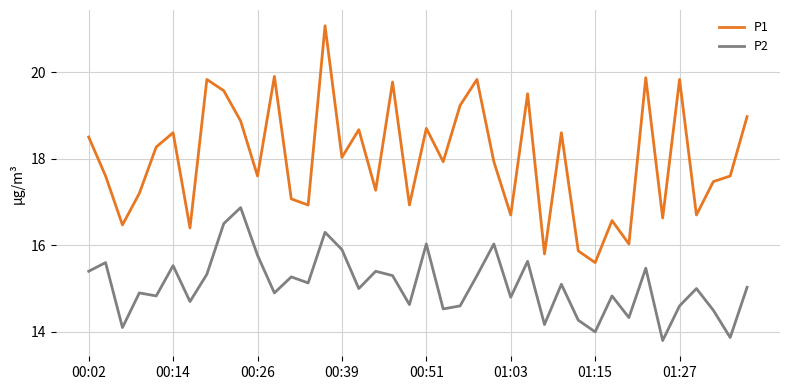

What is the greatest value displayed?

21.1